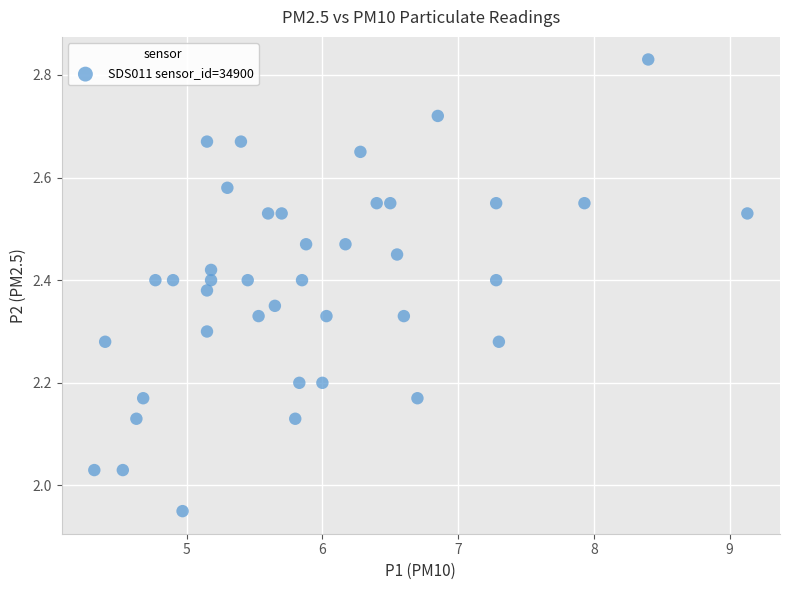

What is the range of X values (max minus min)?

4.8